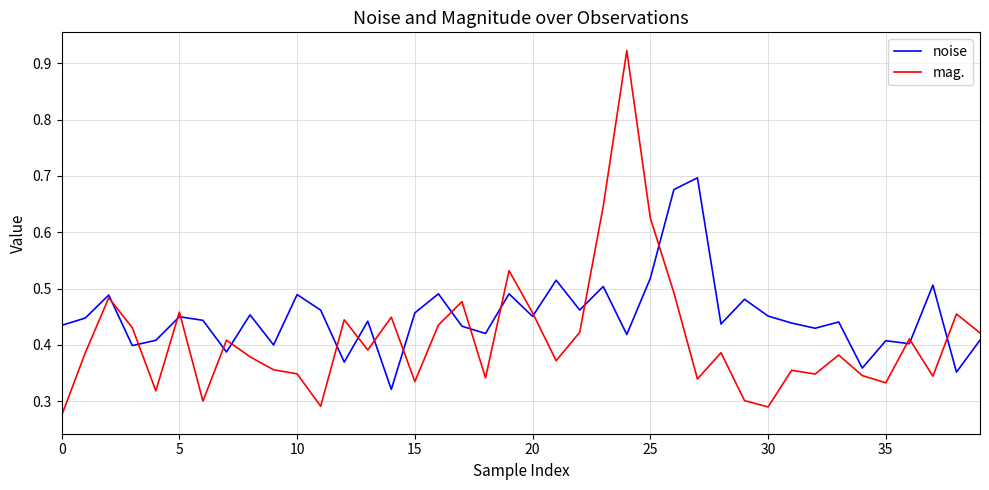

Rank the series by their average value, from lowest to highest.

mag., noise